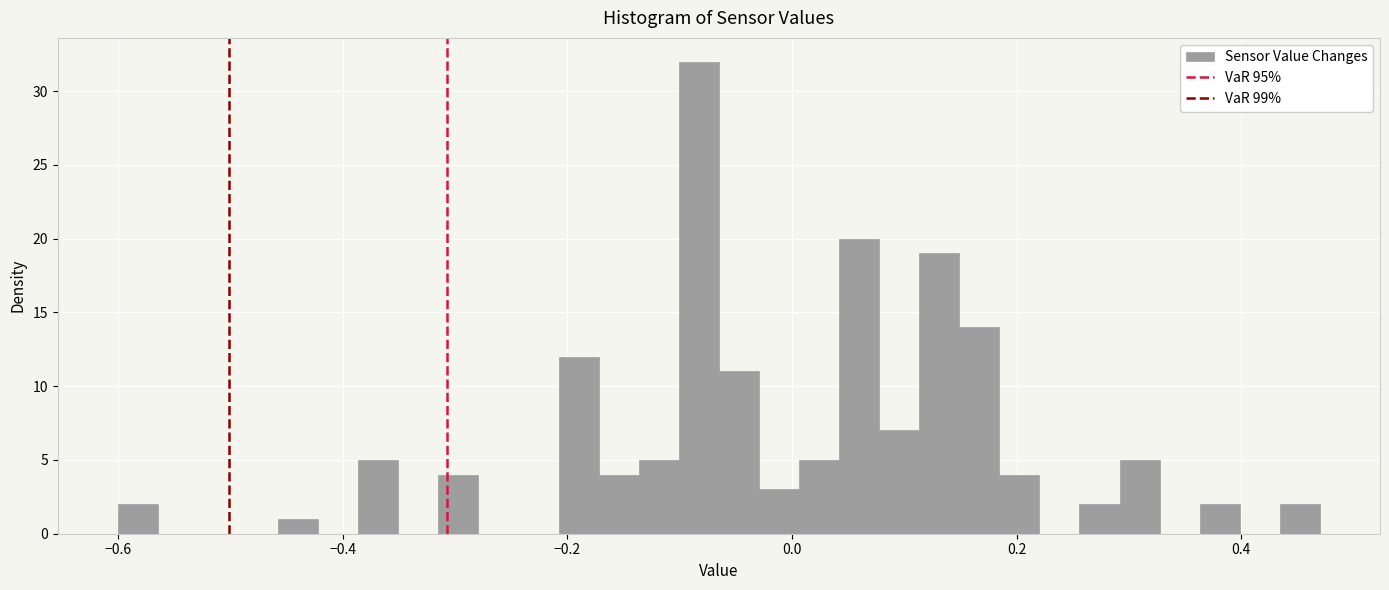

Read against the x-axis, roughly where is the centre of the tallest bar?

-0.08